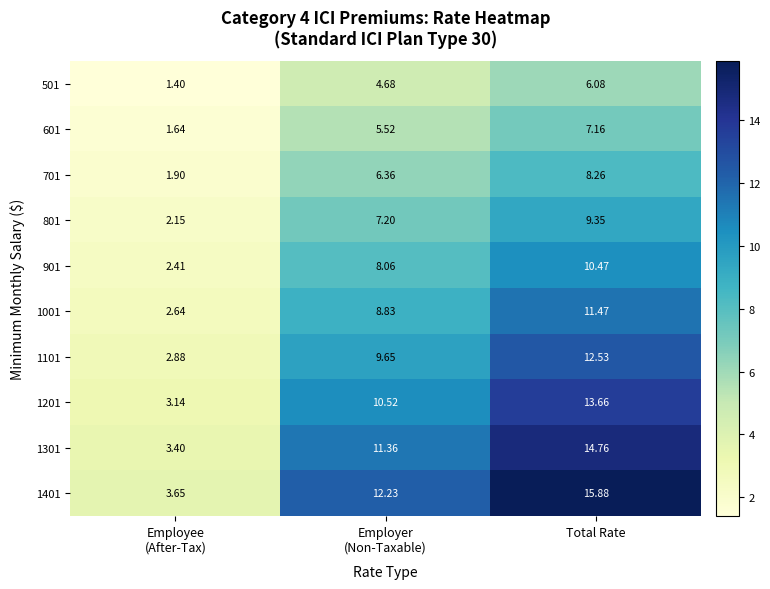

Is the value of 1001 at Total Rate greater than the value of 1301 at Total Rate?

No